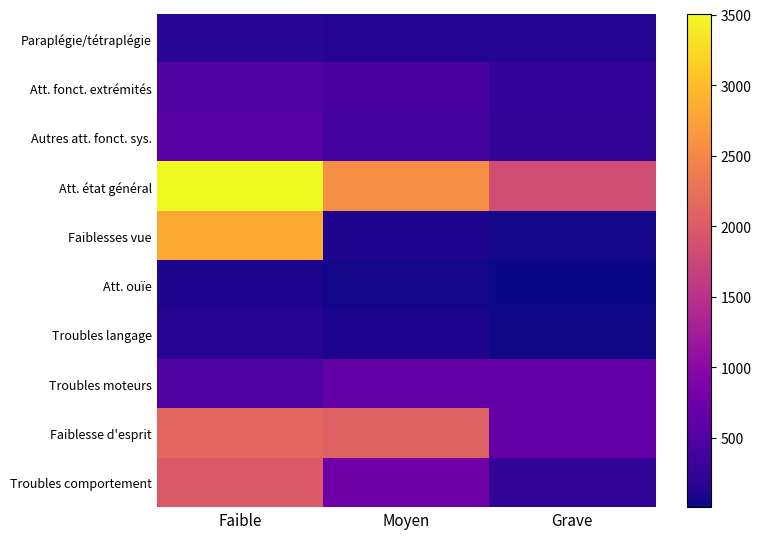

Reading left to right, list all the values displayed in this chart.

Paraplégie/tétraplégie: Faible=181	Moyen=133	Grave=136
Att. fonct. extrémités: Faible=463	Moyen=414	Grave=261
Autres att. fonct. sys.: Faible=542	Moyen=369	Grave=229
Att. état général: Faible=3506	Moyen=2572	Grave=1830
Faiblesses vue: Faible=2836	Moyen=115	Grave=53
Att. ouïe: Faible=102	Moyen=45	Grave=8
Troubles langage: Faible=169	Moyen=103	Grave=23
Troubles moteurs: Faible=486	Moyen=649	Grave=656
Faiblesse d'esprit: Faible=2146	Moyen=2085	Grave=666
Troubles comportement: Faible=1980	Moyen=748	Grave=236